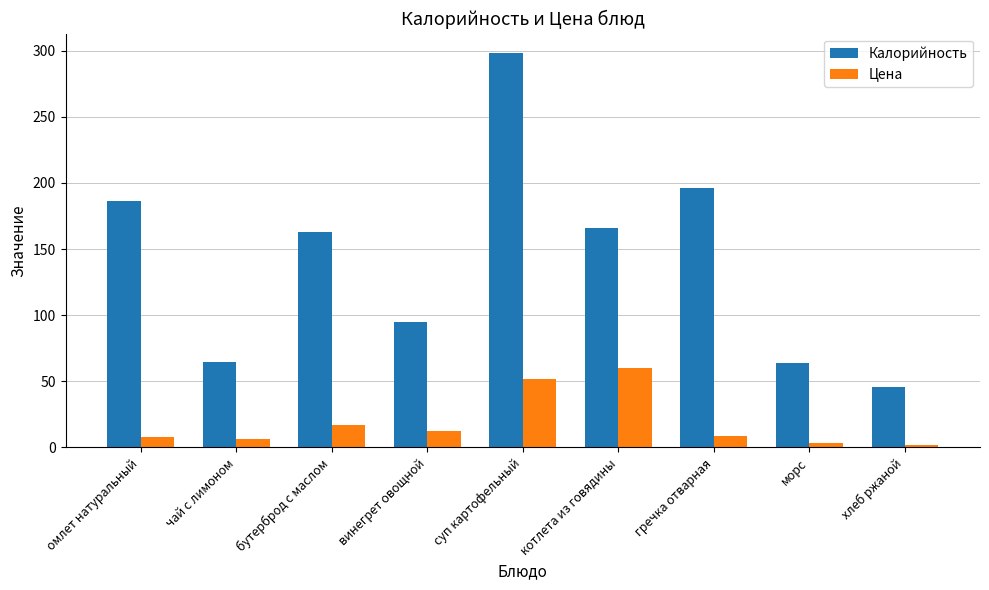

Is it true that Калорийность equals 14.7 at хлеб ржаной?

False